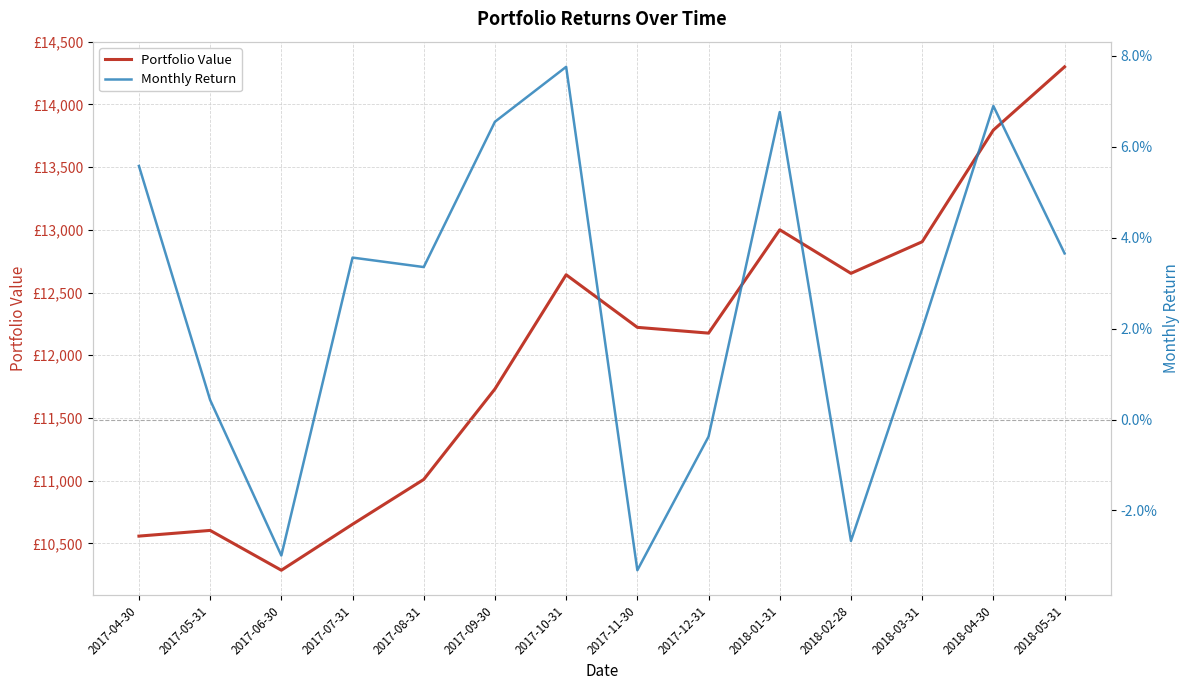

True or false: Portfolio Value and Monthly Return intersect in this chart.

False